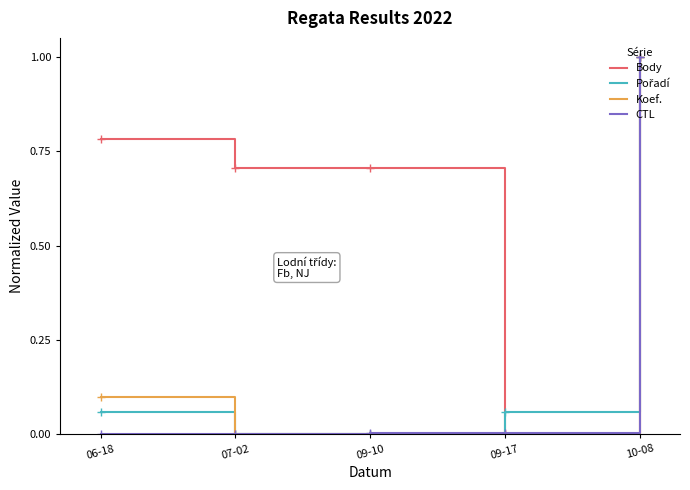

How many values in Body are above zero?

4